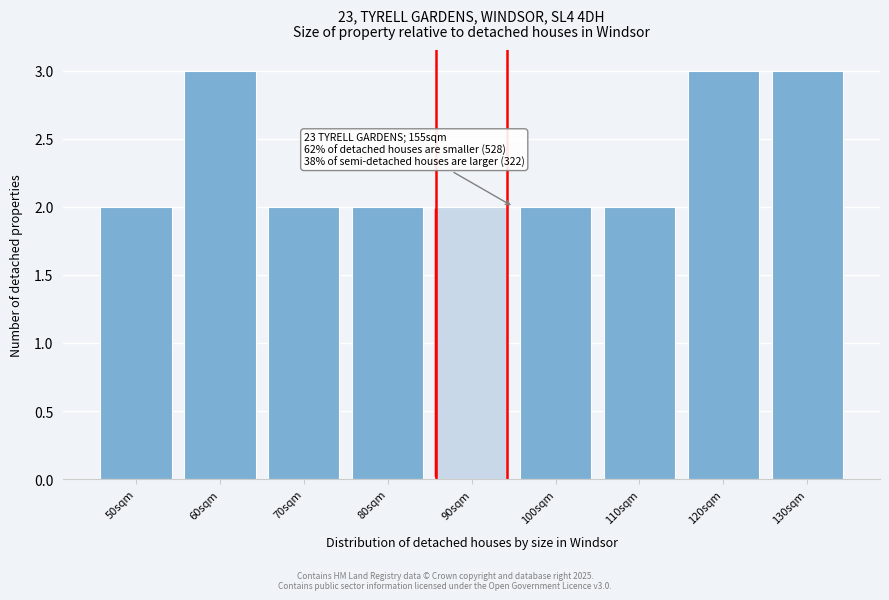

Reading left to right, extract all data points from this chart.

2	3	2	2	2	2	2	3	3